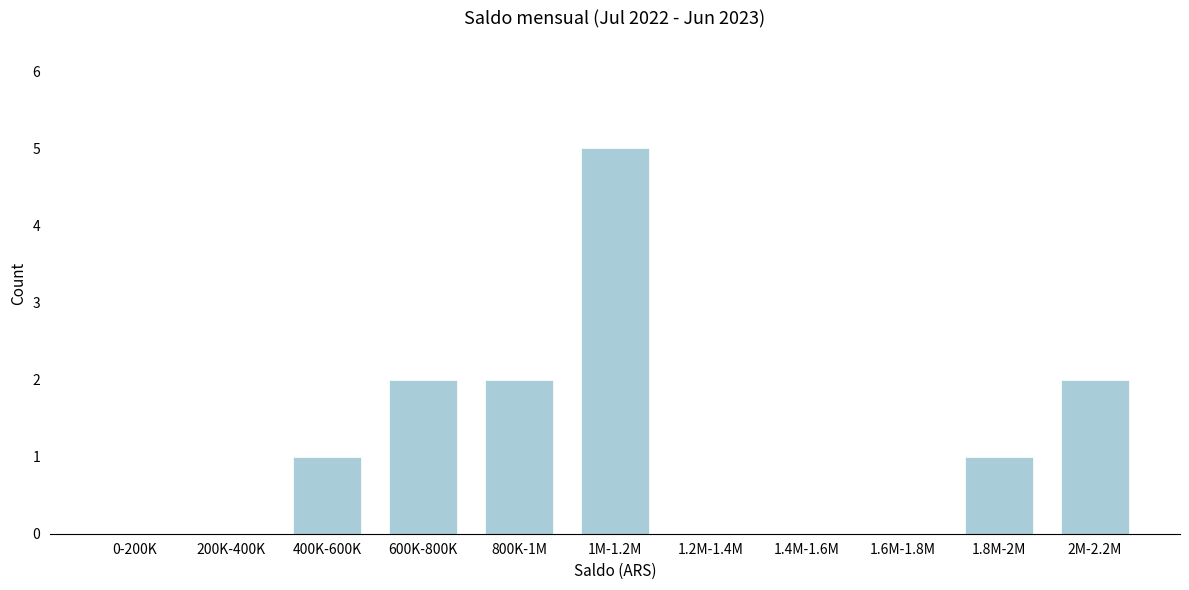

Reading left to right, list all the values displayed in this chart.

0-200K=0	200K-400K=0	400K-600K=1	600K-800K=2	800K-1M=2	1M-1.2M=5	1.2M-1.4M=0	1.4M-1.6M=0	1.6M-1.8M=0	1.8M-2M=1	2M-2.2M=2